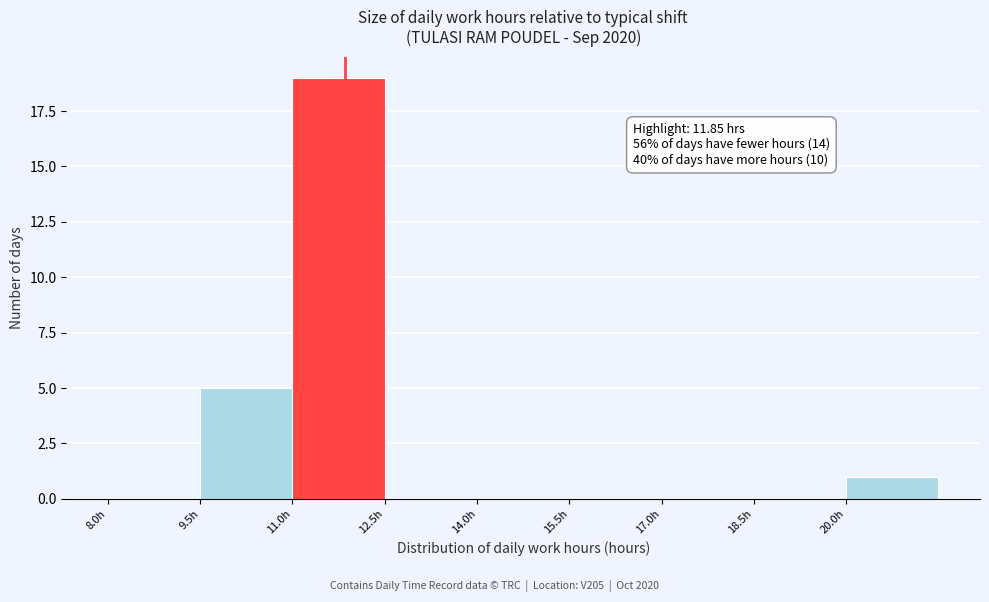

Which range on the x-axis has the tallest bar?

11.0 to 12.5